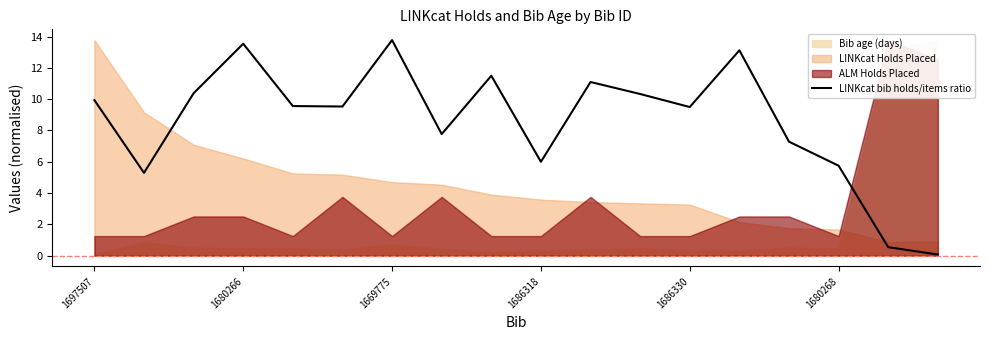

How many points are lower than both their immediate neighbors (excluding endpoints)?

5